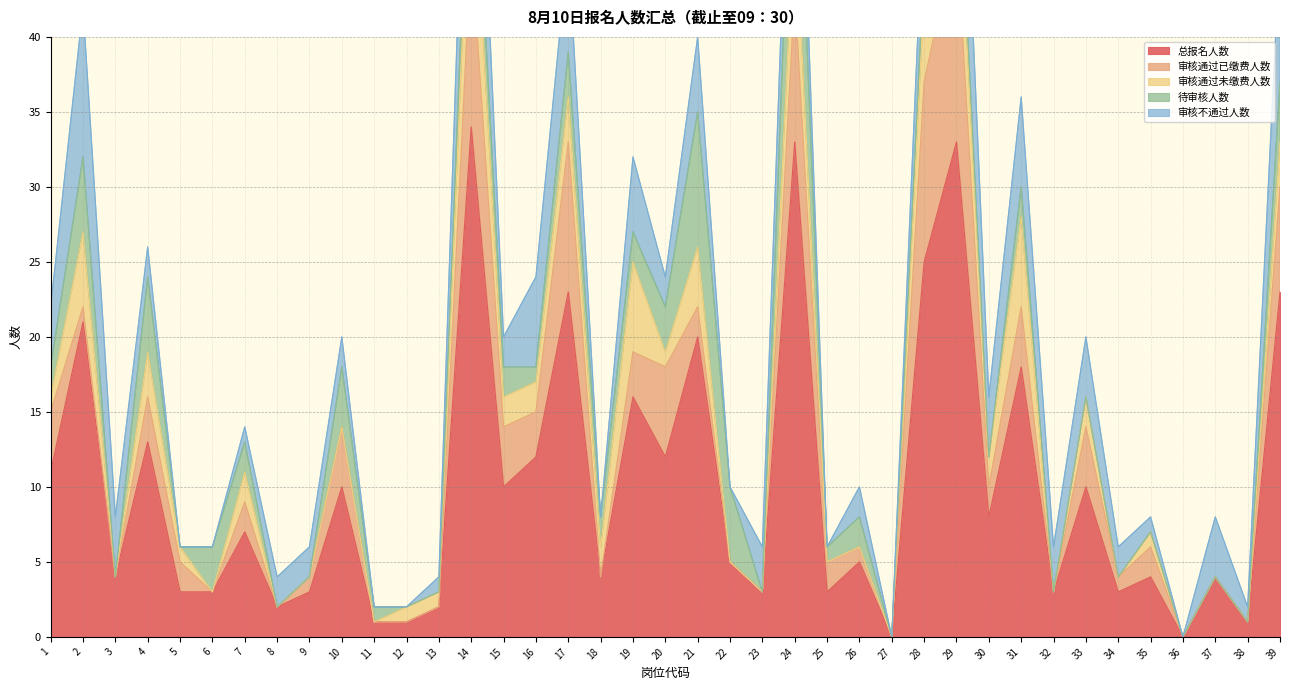

What is the value of the 审核不通过人数 point at the 2nd from the left?

10